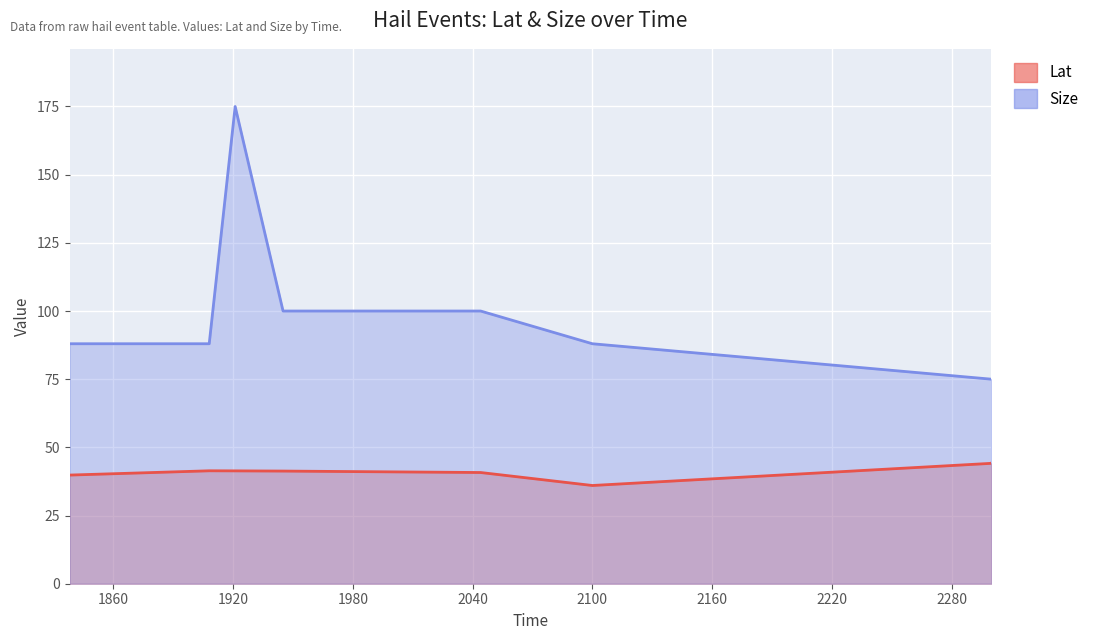

How many interior local peaks does the Lat series have?

1